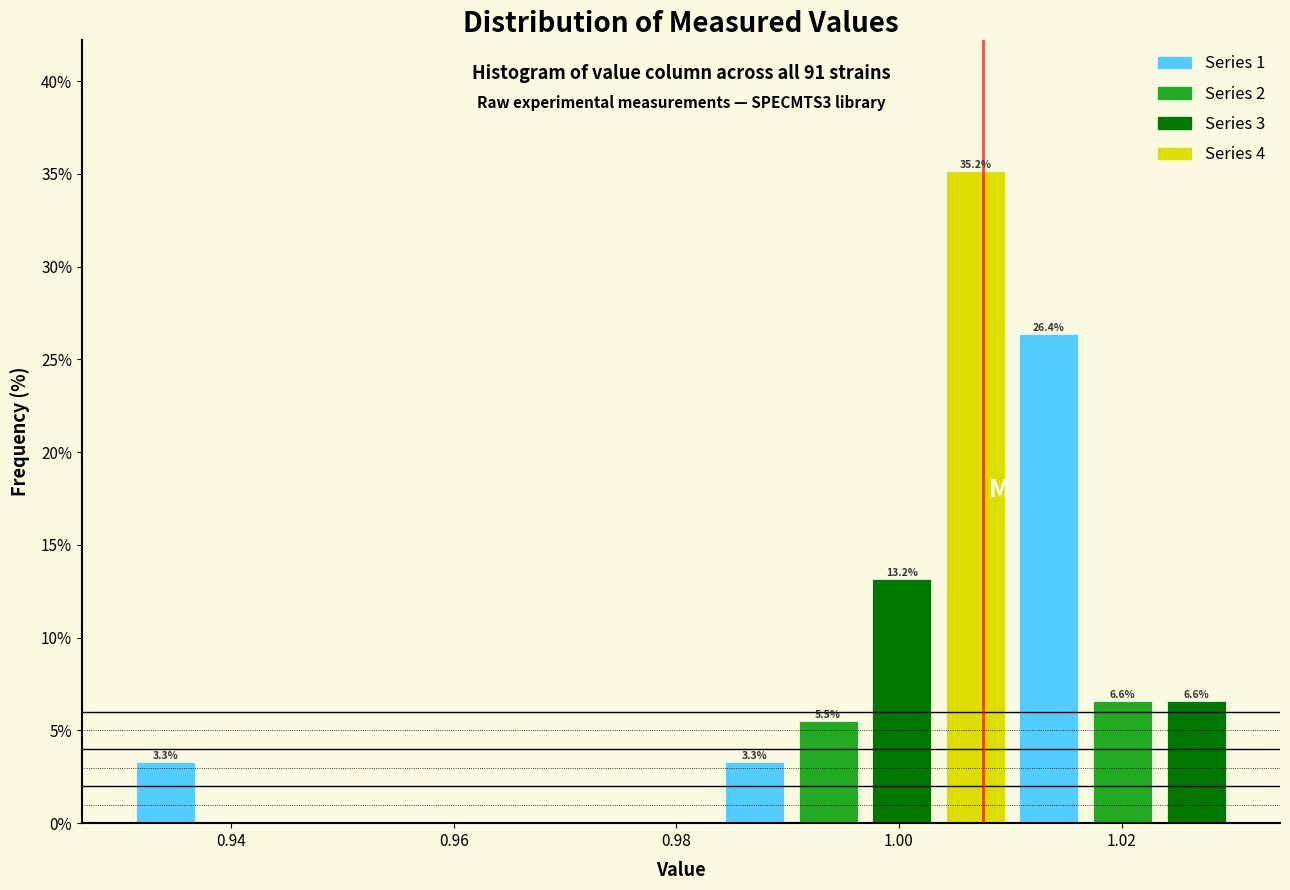

Around what value on the x-axis is the tallest bar? Give the approximate position of its centre, as read against the axis.

1.006